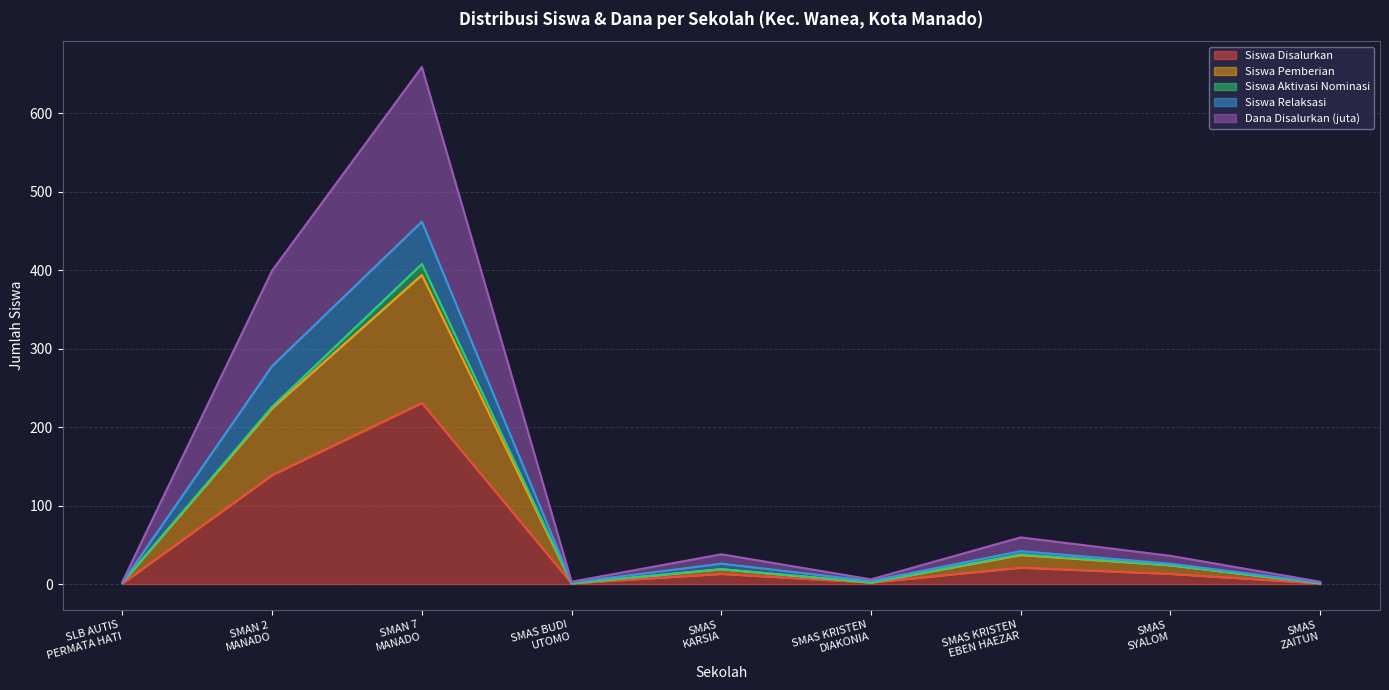

What is the highest value of the Siswa Disalurkan series?

231.0